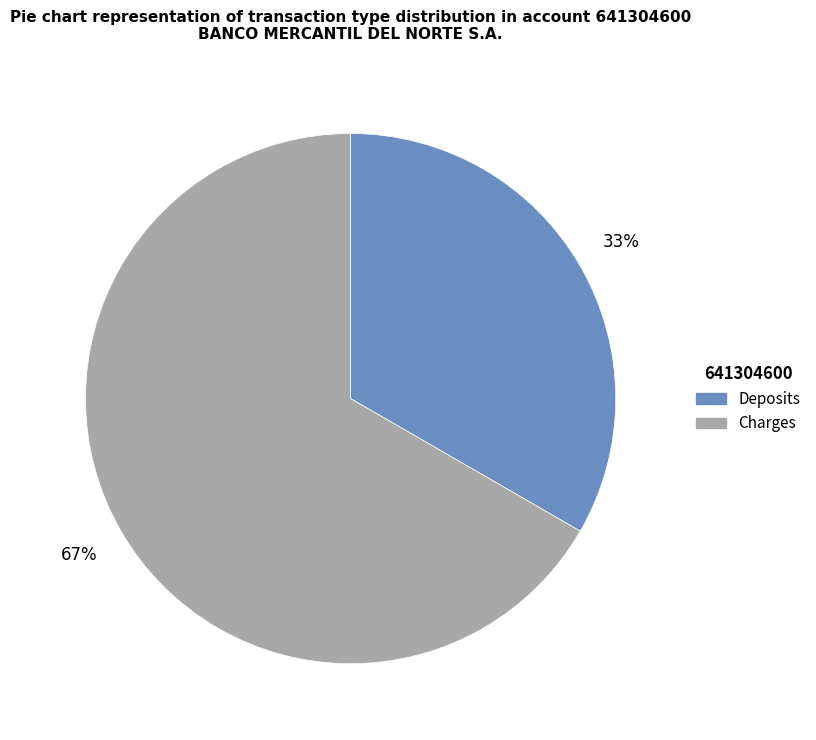

Count the number of slices in the pie.

2